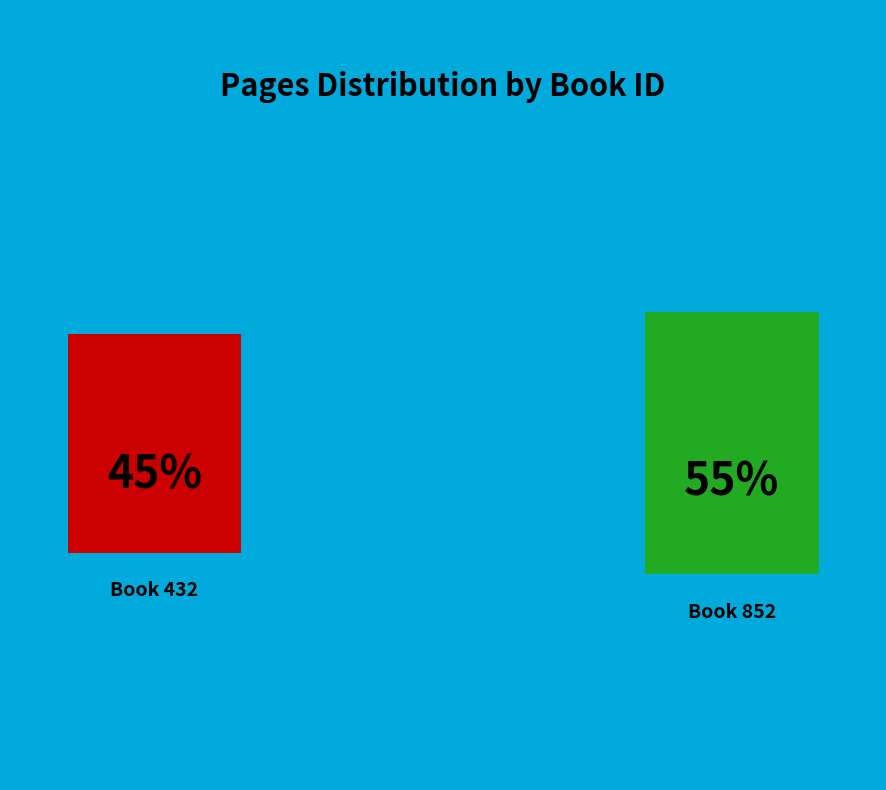

Rank the categories by value from highest to lowest.

852, 432